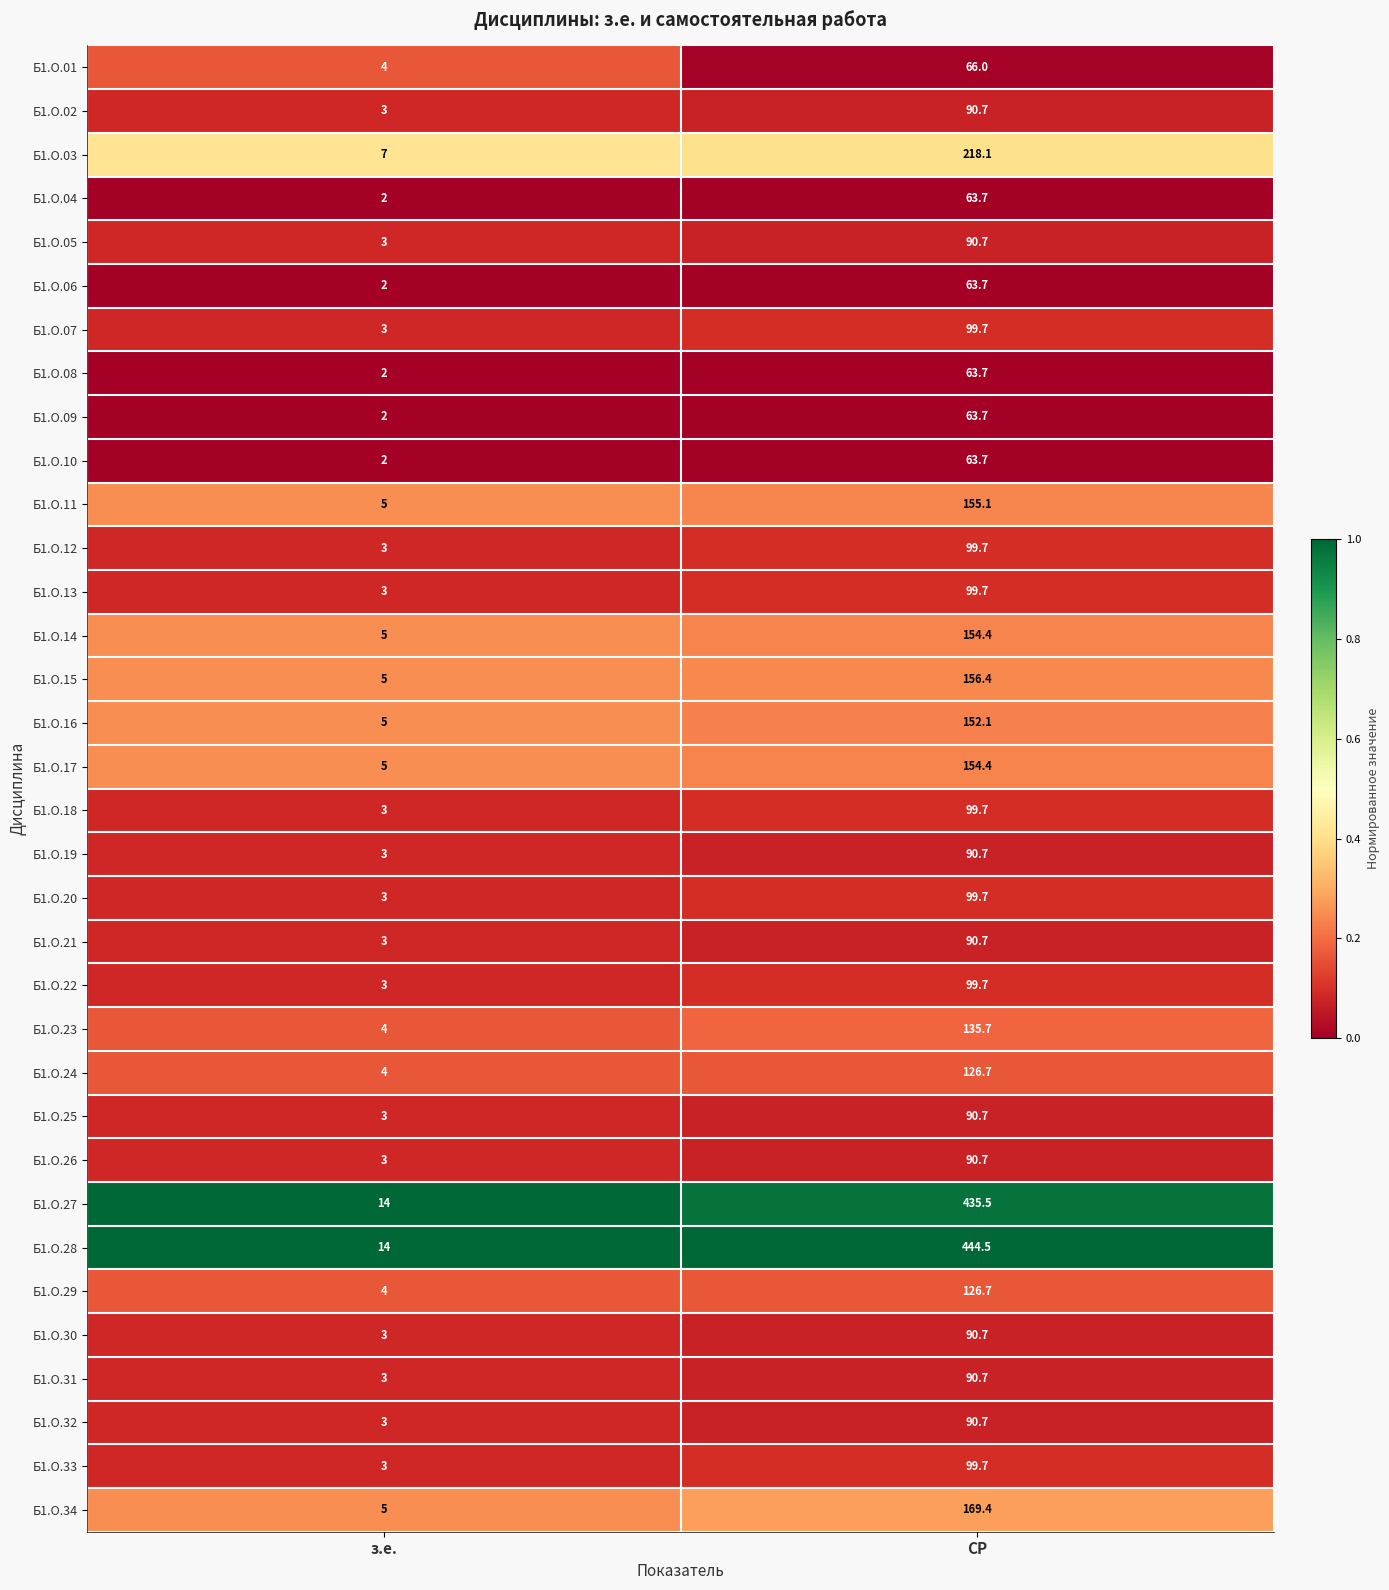

What is the sum of the Б1.О.26 values at СР and з.е.?

93.7